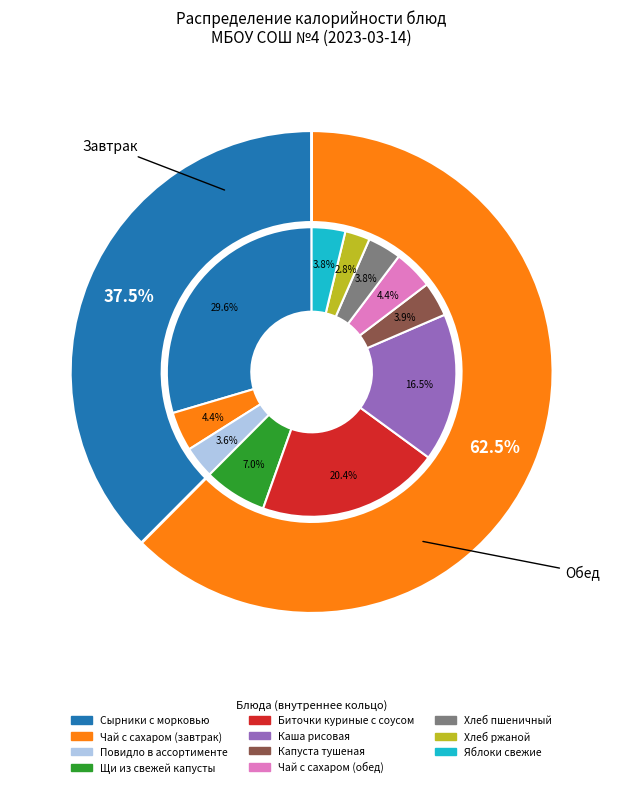

Rank the categories by value from lowest to highest.

Хлеб ржаной, Повидло в ассортименте, Хлеб пшеничный, Яблоки свежие, Капуста тушеная, Чай с сахаром (завтрак), Чай с сахаром (обед), Щи из свежей капусты, Каша рисовая, Биточки куриные с соусом, Сырники с морковью